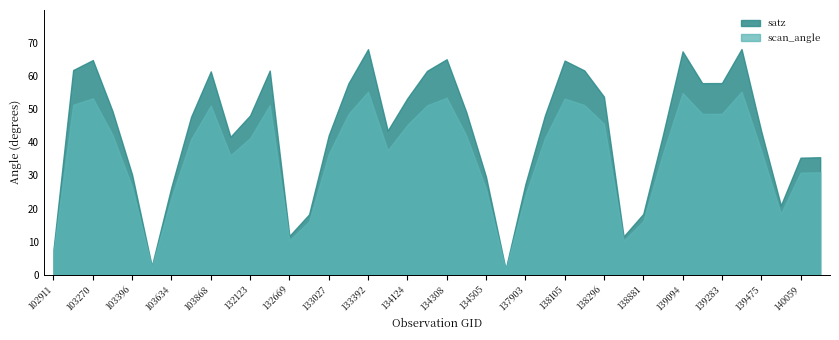

Reading left to right, transcribe all the data shown in this chart.

satz: 7.7	61.9	64.9	49.5	30.2	2.6	26.6	47.7	61.5	41.7	48.1	61.7	11.7	18.2	42.1	57.8	68.2	43.5	53.3	61.6	65.1	49.1	29.6	1.6	27.3	48.2	64.7	61.7	53.8	11.6	18.4	42.2	67.5	57.9	57.9	68.2	43.4	20.9	35.4	35.5
scan_angle: 6.8	51.4	53.3	42.3	26.5	2.3	23.3	41.0	51.1	36.1	41.3	51.2	10.4	16.1	36.5	48.5	55.3	37.6	45.3	51.2	53.5	42.0	25.9	1.4	24.0	41.3	53.2	51.3	45.6	10.2	16.2	36.5	54.9	48.6	48.6	55.3	37.5	18.4	30.8	30.9